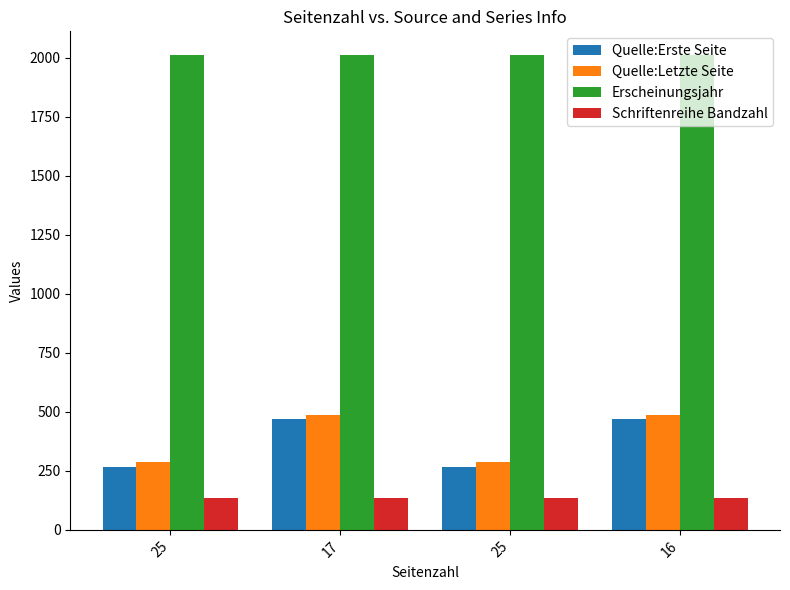

Is it true that Quelle:Letzte Seite equals 289 at 25?

True